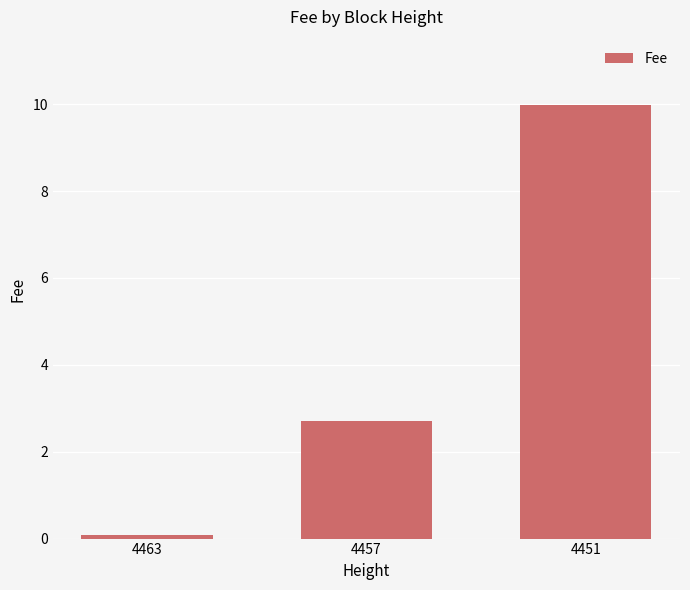

Between 4451 and 4457, which is larger?

4451